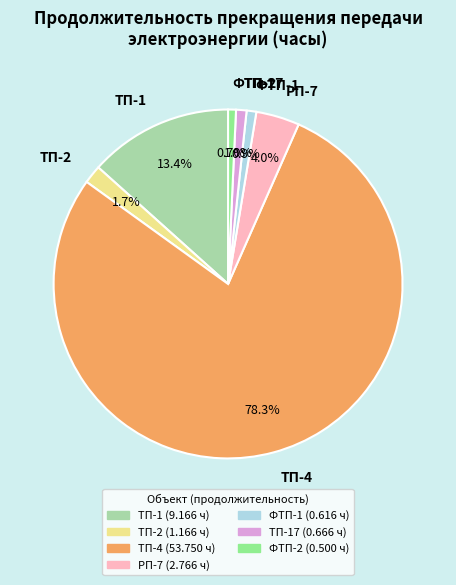

To the nearest percent, what is the combined percentage of ТП-1 and ФТП-1?

14%